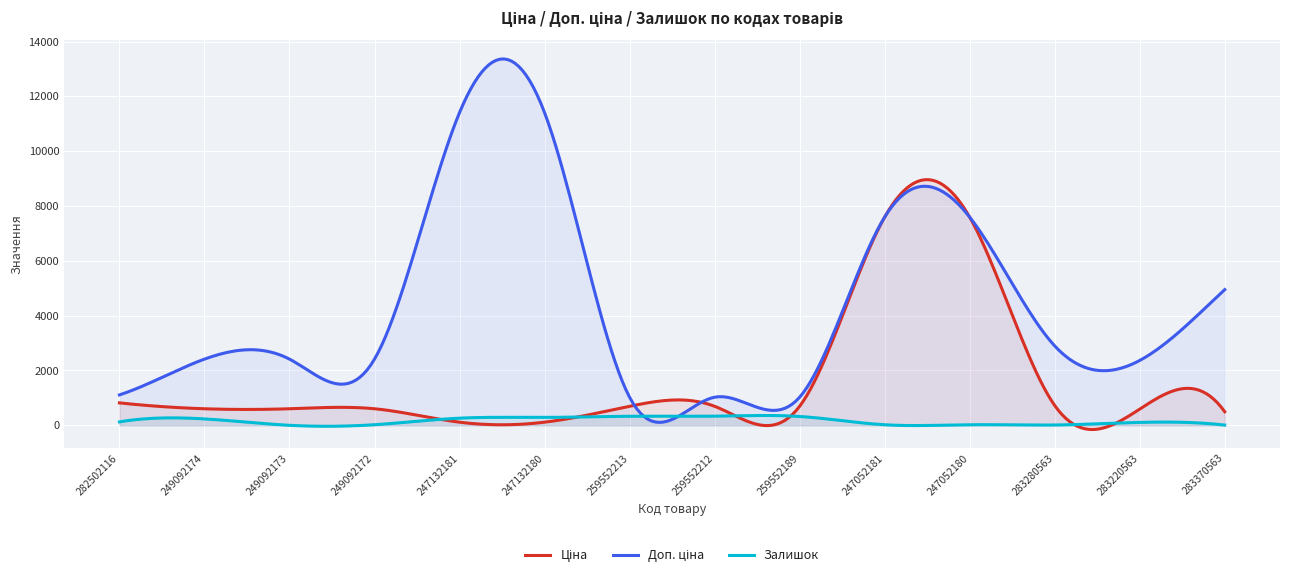

How many interior local valleys does the Залишок series have?

3